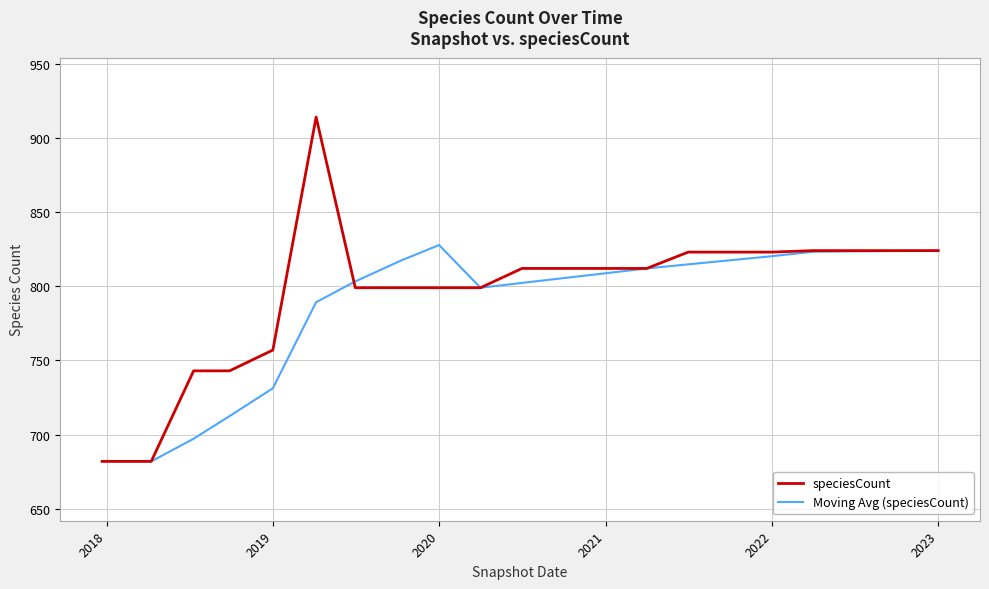

What is the smallest value displayed?

682.0